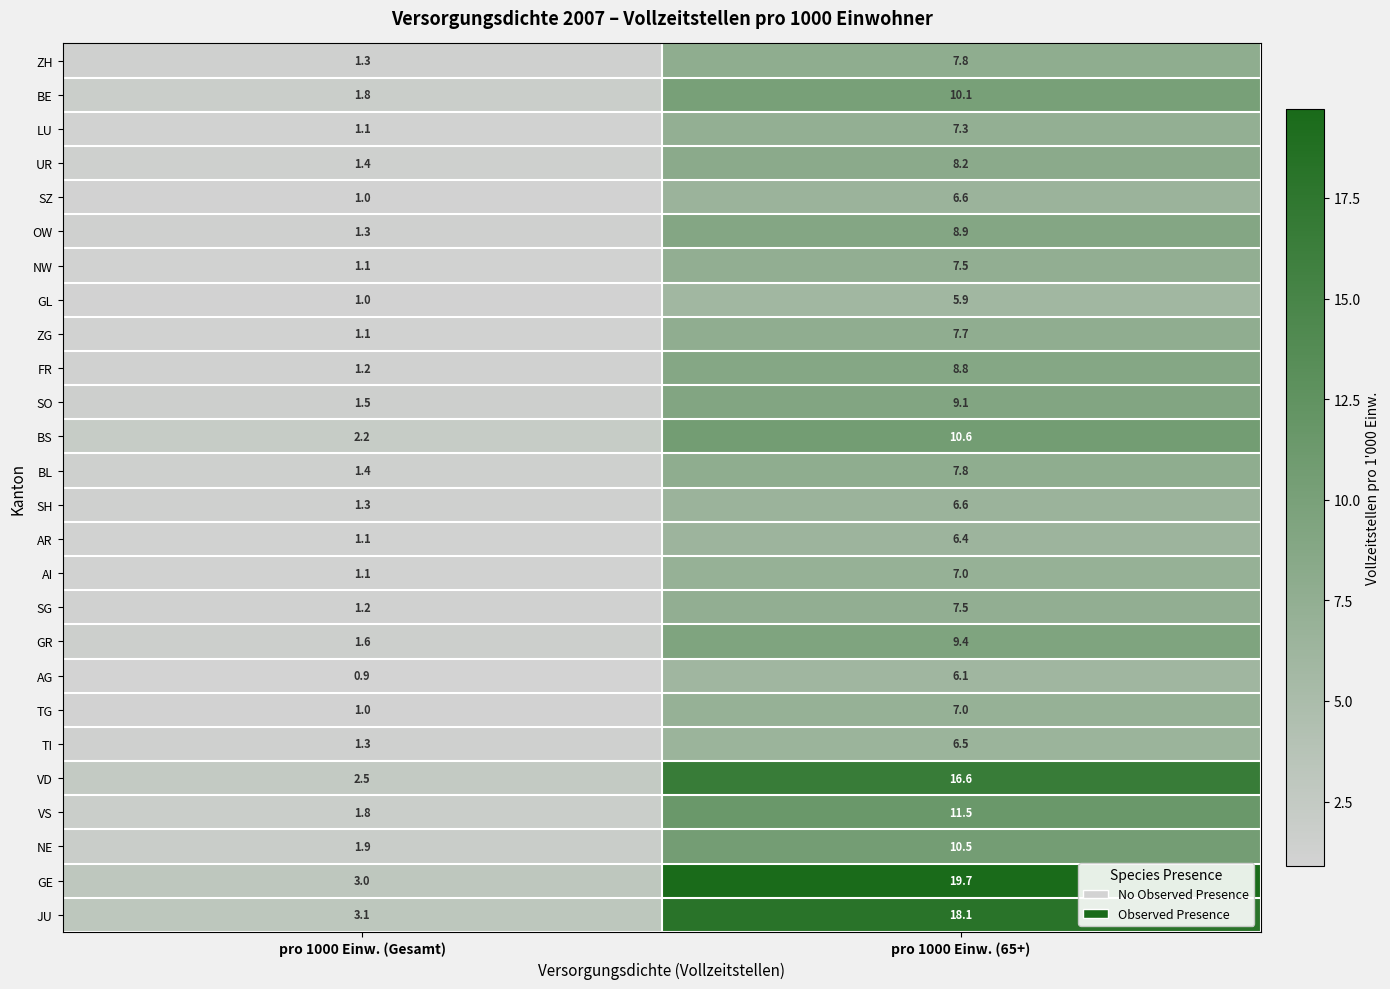

Is it true that TG equals 7.0 at pro 1000 Einw. (65+)?

True